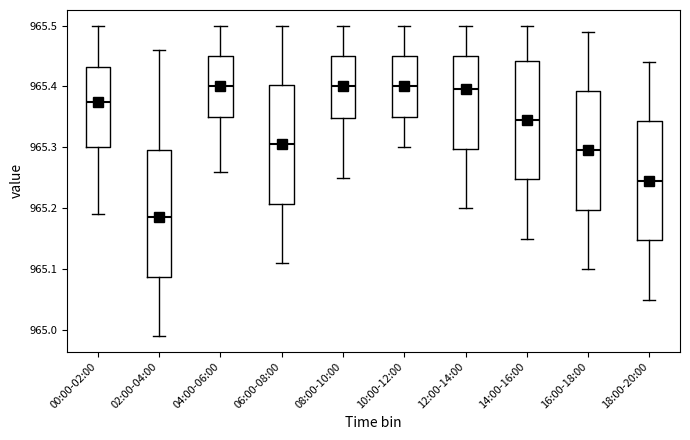

Which box is the tallest, from its lower edge to its upper edge?

02:00-04:00